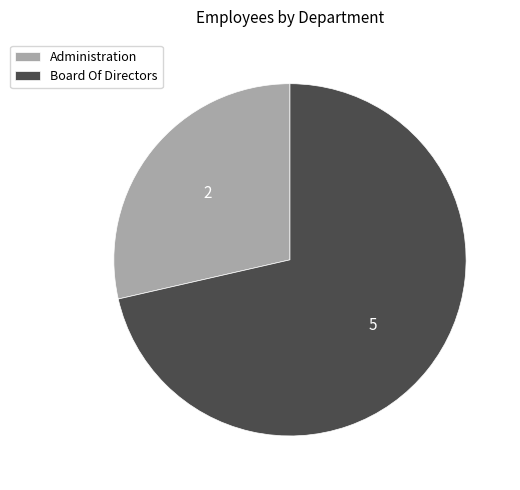

The Administration slice represents 43% of the pie. True or false?

False